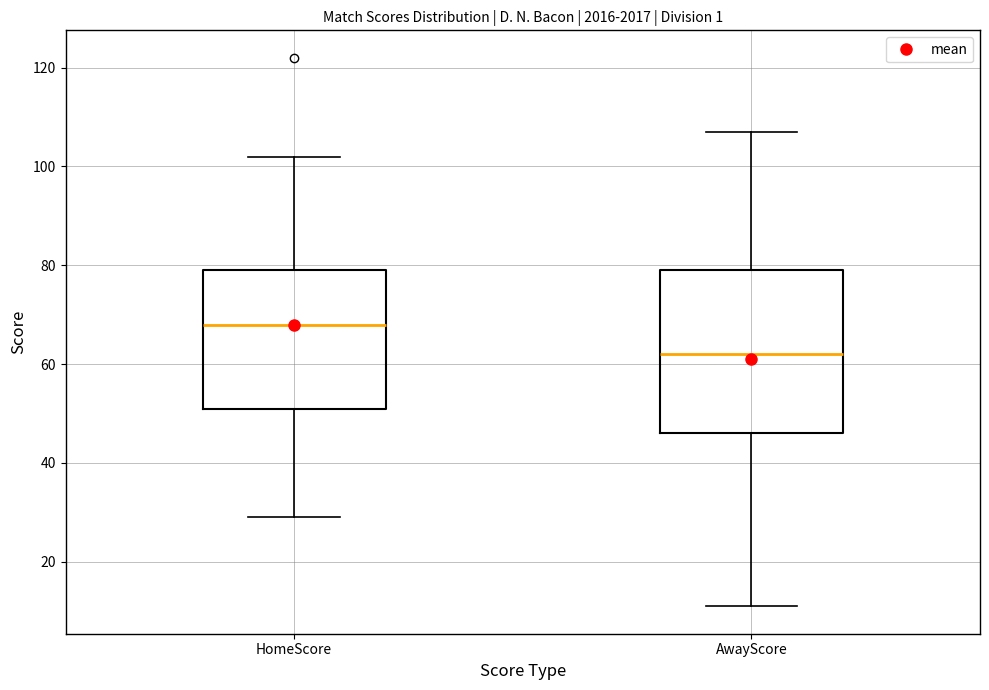

Comparing the boxes themselves (not the whiskers), which one is the tallest?

AwayScore